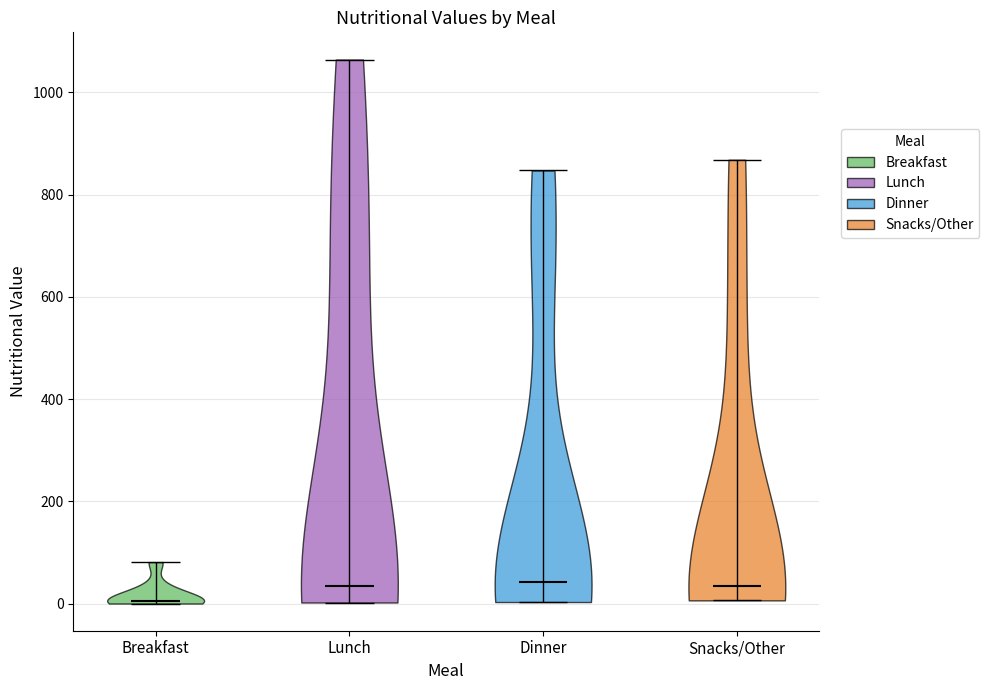

Reading left to right, read every violin against the y-axis: where its median line is, and the lowest and highest points it reaches. The values are not printed on the chart, so give them approximately, as read against the axis.

Breakfast: median line 0, lowest point 0, highest point 80
Lunch: median line 40, lowest point 0, highest point 1060
Dinner: median line 40, lowest point 0, highest point 840
Snacks/Other: median line 40, lowest point 0, highest point 860